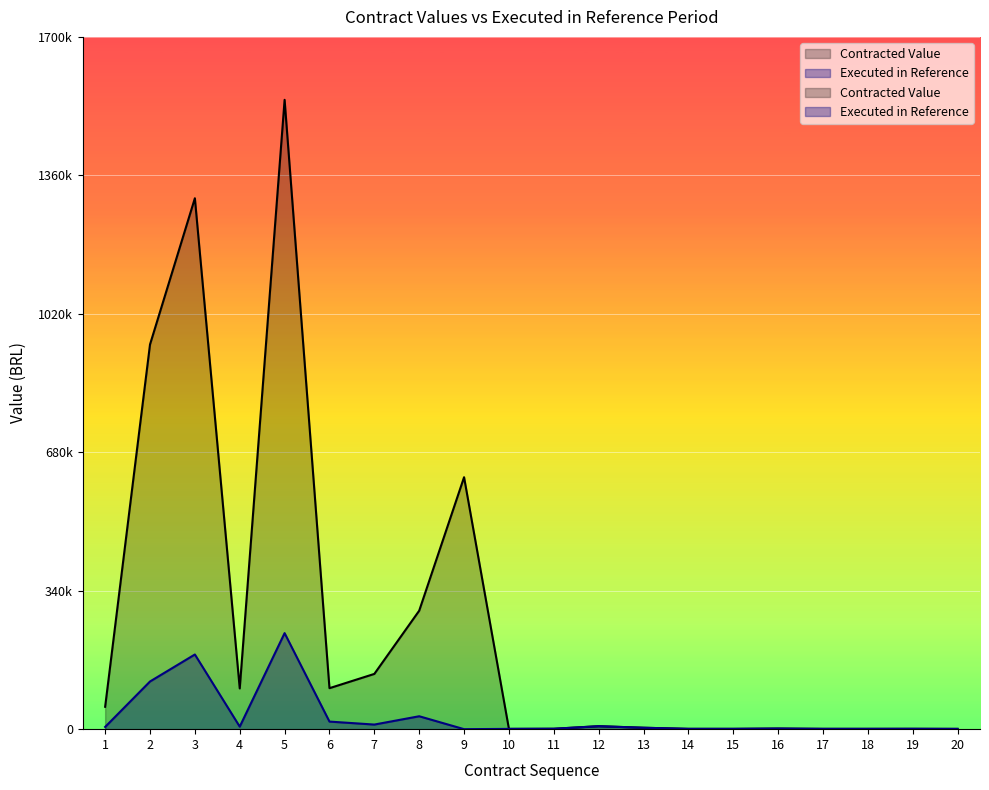

The value of Contracted Value at 9 is 386394.0. True or false?

False